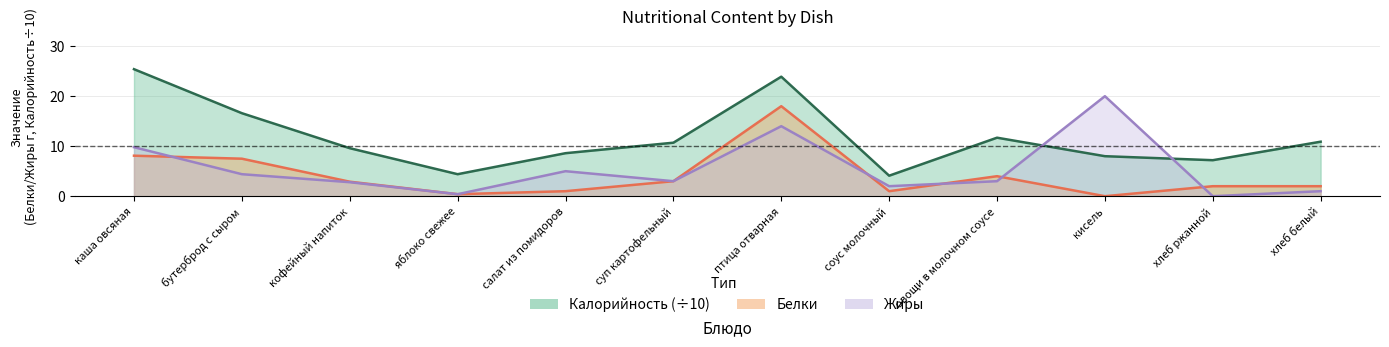

Is it true that Жиры equals 1.0 at хлеб белый?

True